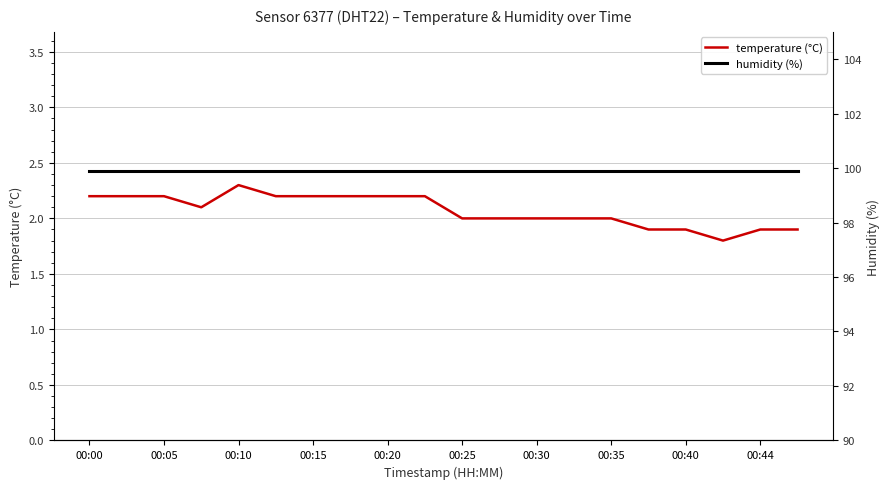

How many interior local peaks does the temperature series have?

1